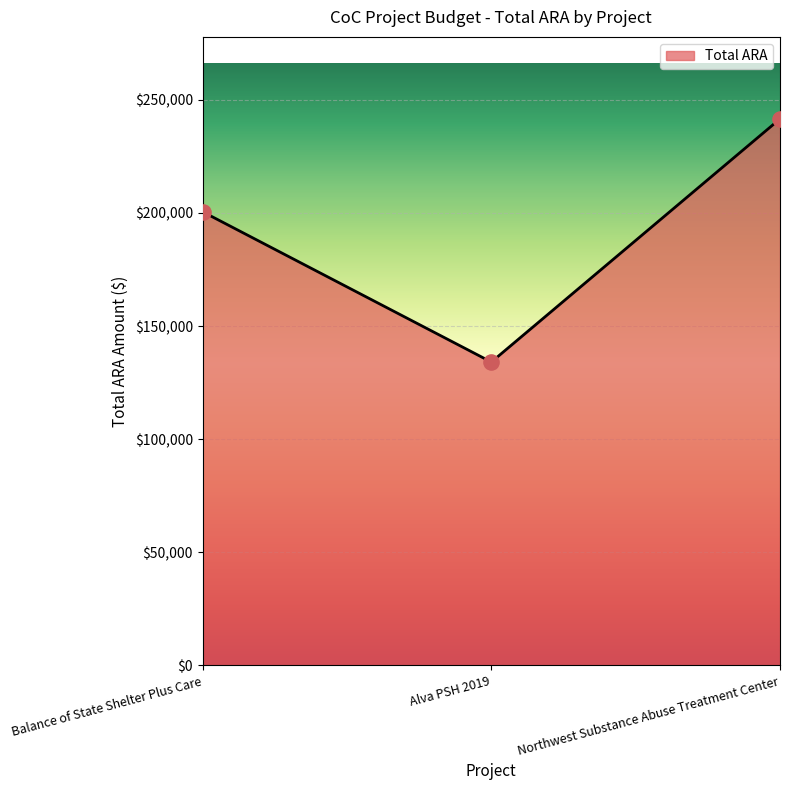

Between Alva PSH 2019 and Balance of State Shelter Plus Care, which is larger?

Balance of State Shelter Plus Care